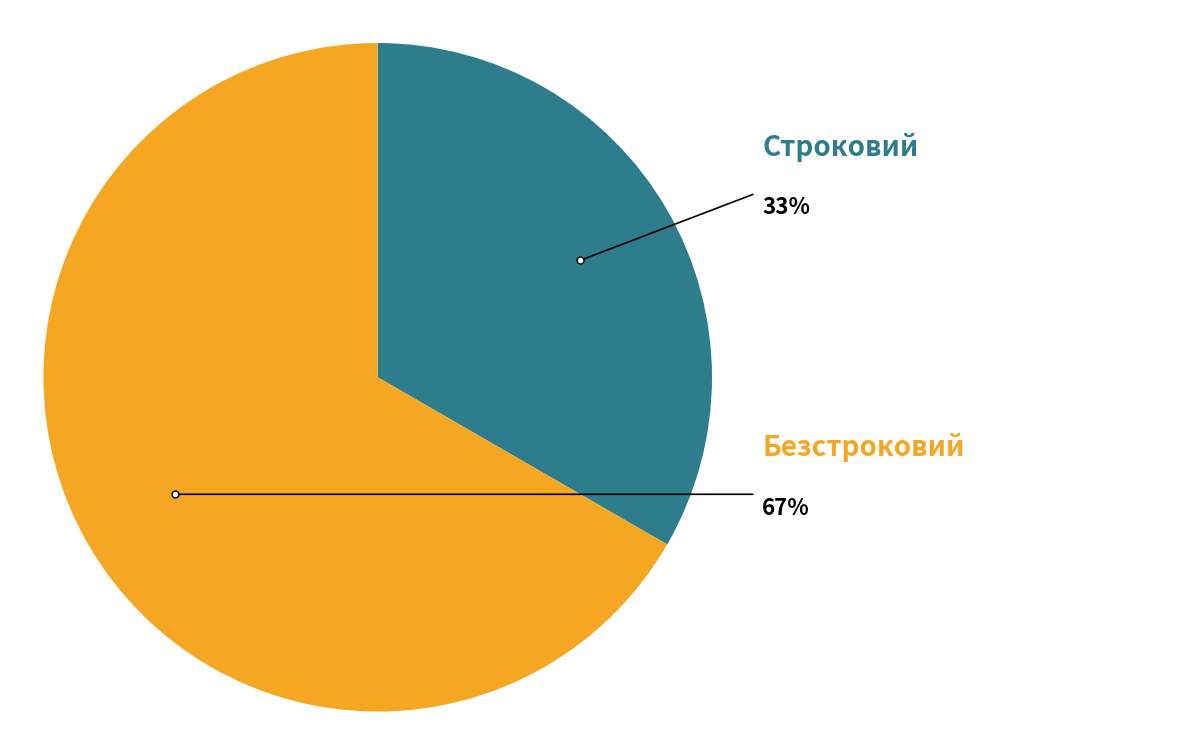

To the nearest percent, what is the combined percentage of Безстроковий and Строковий?

100%